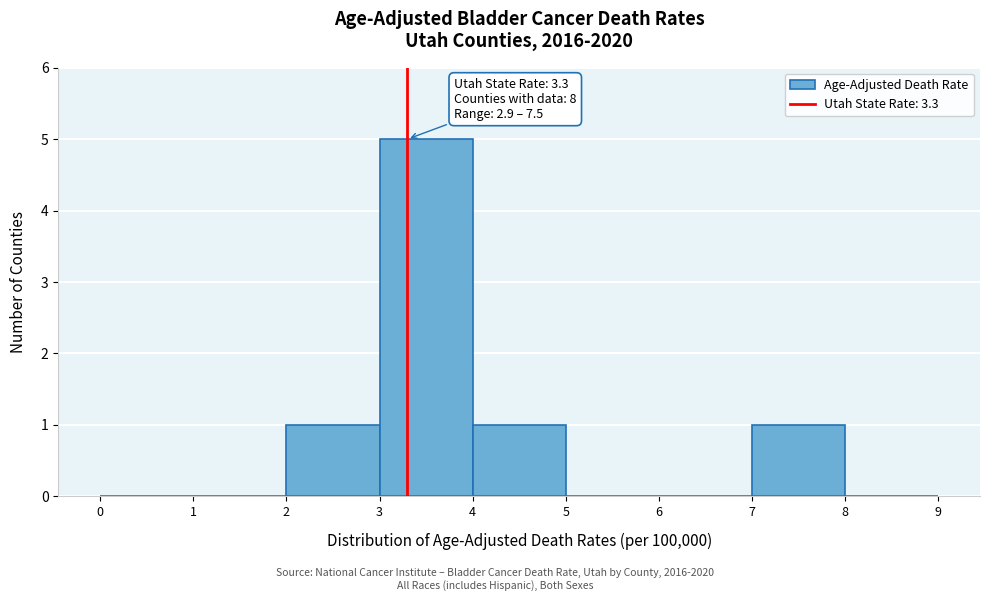

Over which range of the x-axis is the bar tallest?

3 to 4